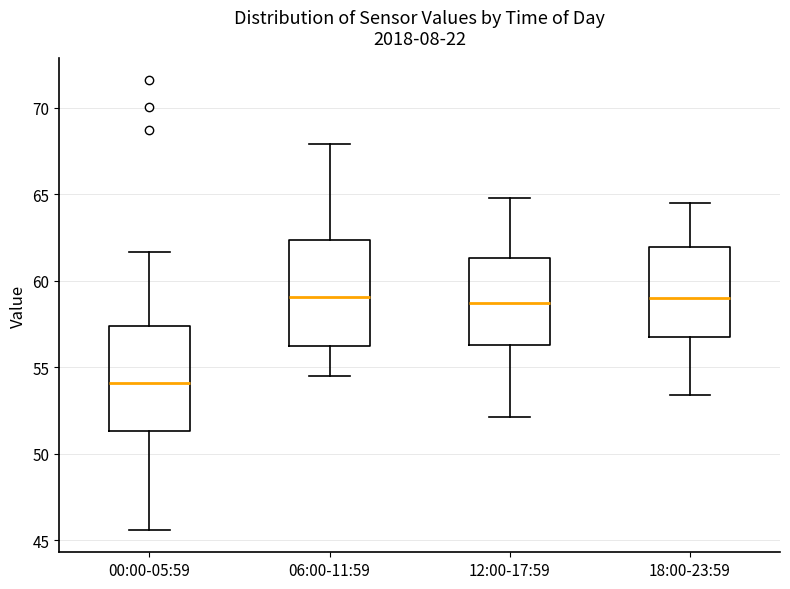

Where is the upper edge of the box for 06:00-11:59 on the y-axis? The values are not printed on the chart, so give them approximately, as read against the axis.

62.5